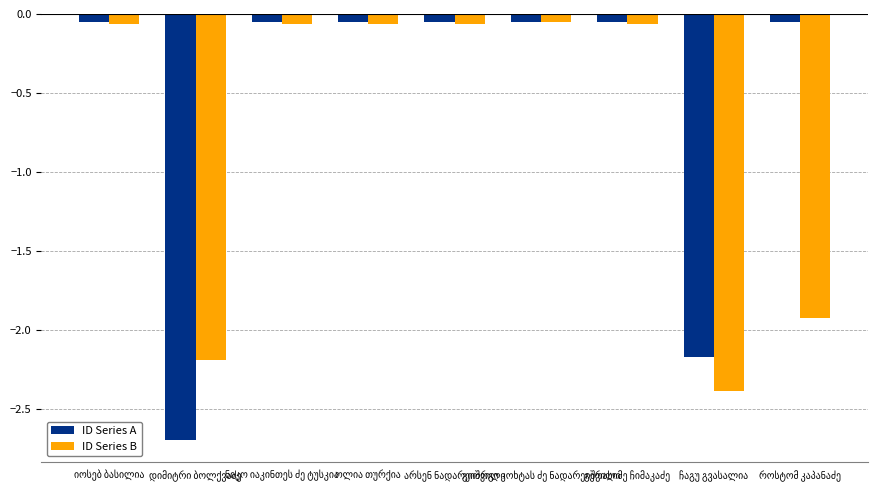

What is the sum of all ID Series B values?

-6.9